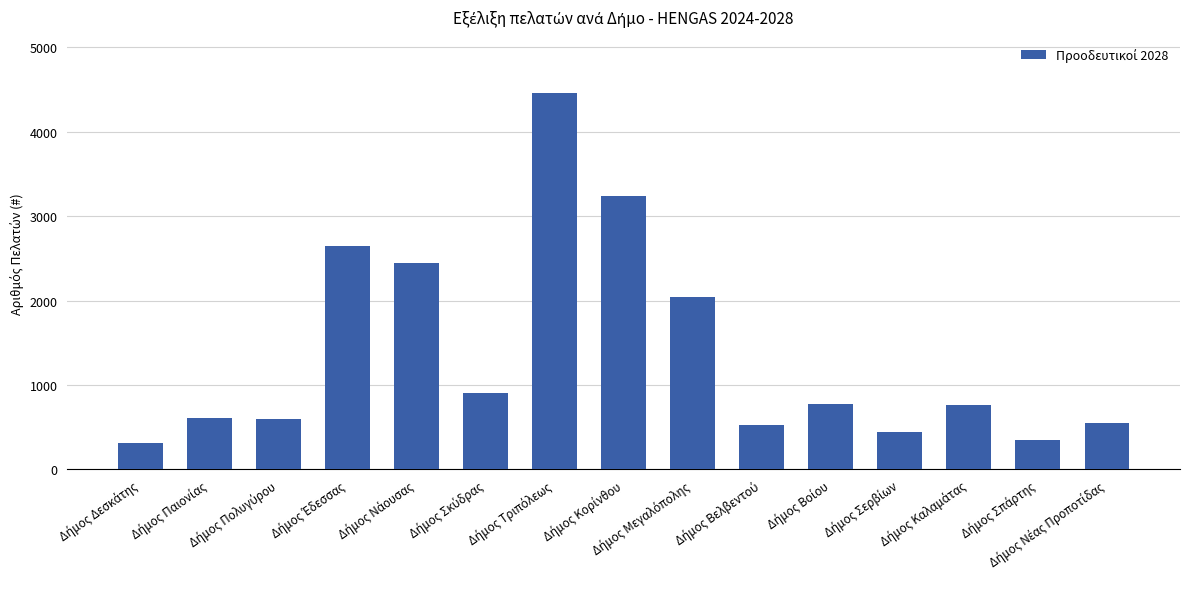

How many bars are there in total?

15